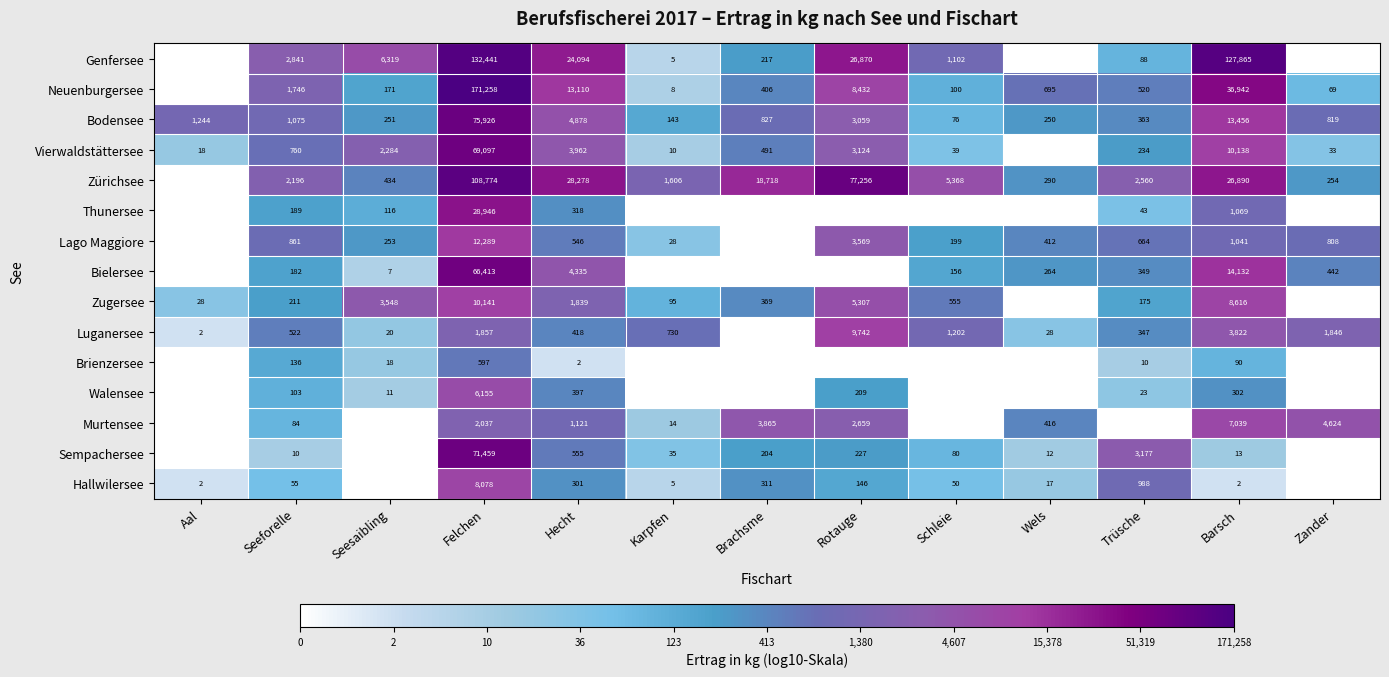

What is the difference between the maximum and minimum values in the Bodensee series?

75850